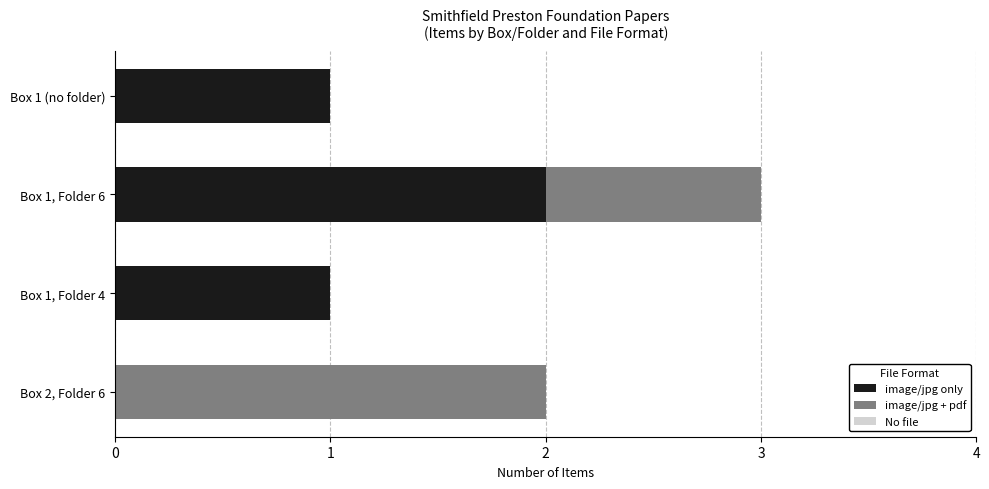

What is the sum of all image/jpg only values?

4